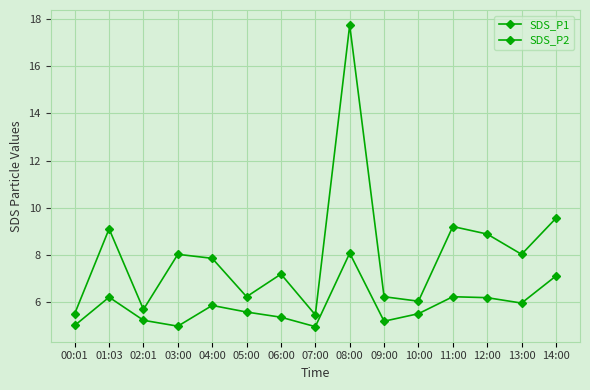

Is this an area chart (filled region under the line)?

No